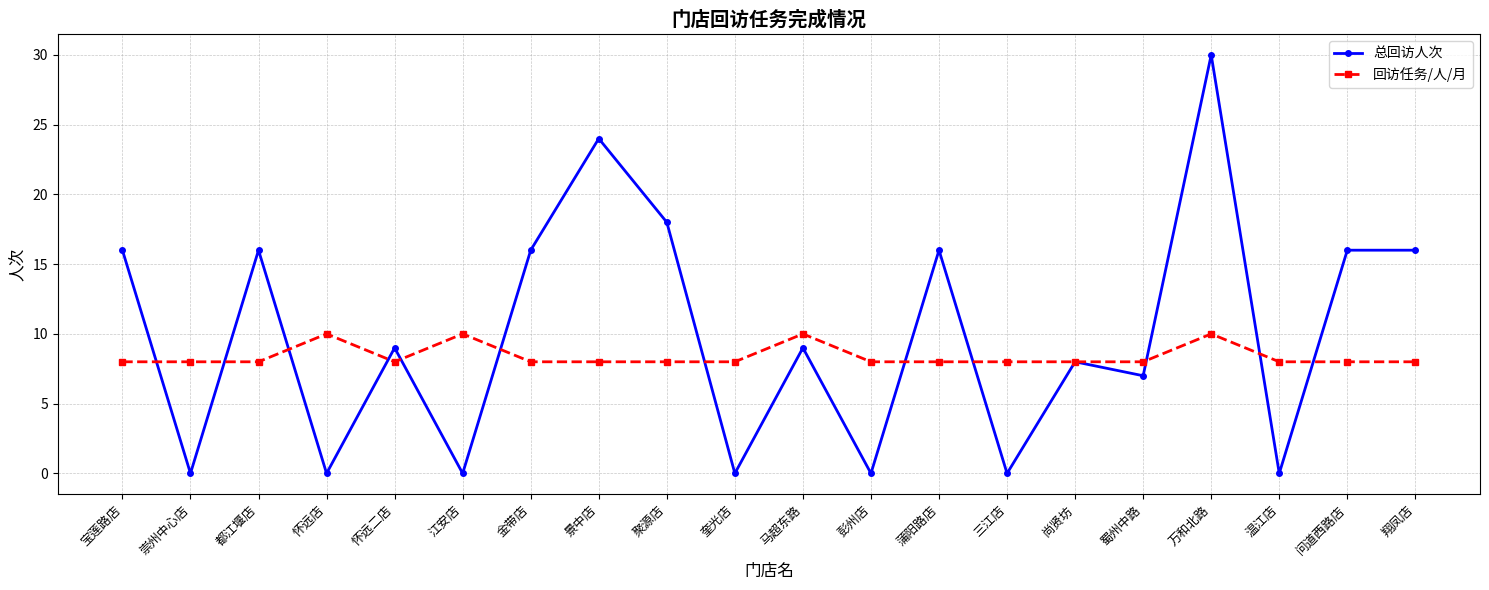

What is the value of the 总回访人次 point at the 19th from the left?

16